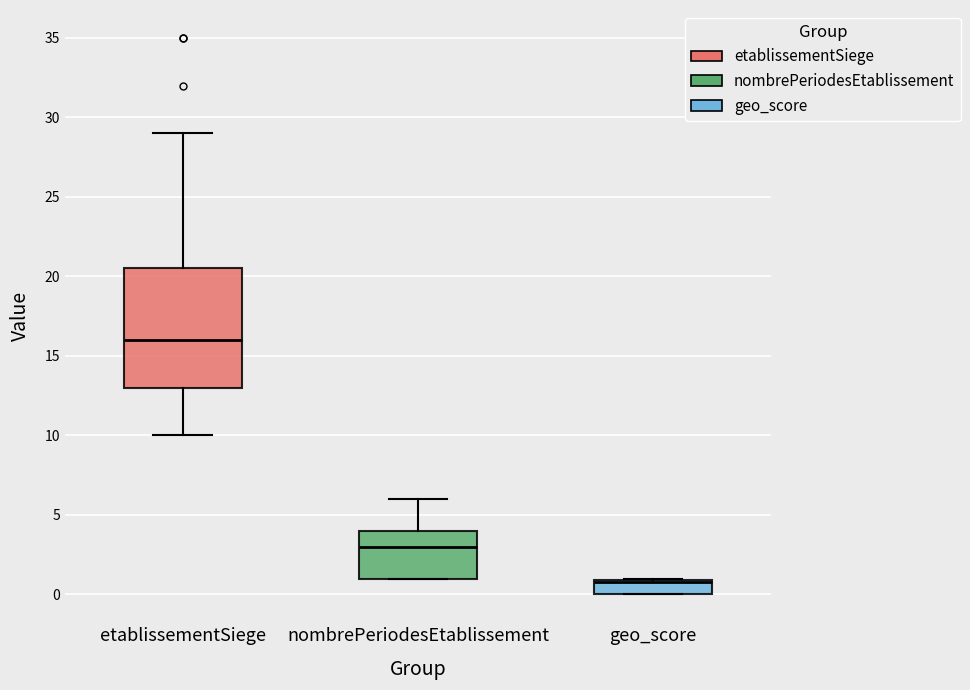

Reading left to right, transcribe this box plot: for each box, give where its median line is, the range the box spans, and where its two whiskers end, as read against the y-axis. The values are not printed on the chart, so give them approximately, as read against the axis.

etablissementSiege: median 16.0, box 13.0 to 20.5, whiskers 10.0 to 29.0
nombrePeriodesEtablissement: median 3.0, box 1.0 to 4.0, whiskers 1.0 to 6.0
geo_score: median 1.0 (just below the box's upper edge), box 0.0 to 1.0, whiskers 0.0 to 1.0